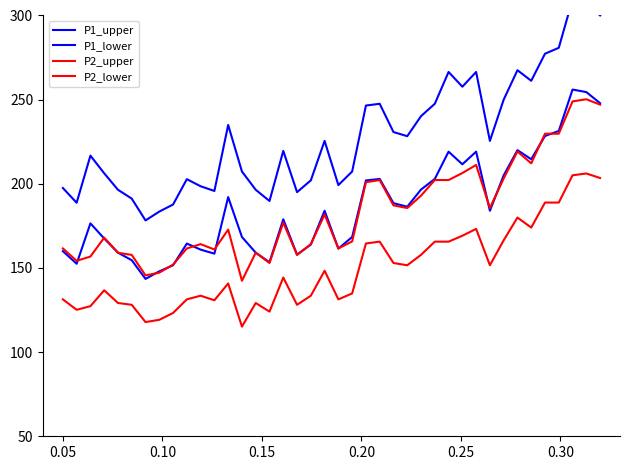

Reading left to right, list all the values displayed in this chart.

P1_upper: 197.5	188.8	216.8	206.2	196.4	191.2	178.2	183.5	187.7	202.8	198.6	195.8	235.0	207.3	196.4	189.8	219.5	195.0	202.0	225.5	199.2	207.3	246.5	247.5	230.8	228.3	240.2	247.5	266.4	257.7	266.4	225.5	250.0	267.5	261.2	277.3	280.8	309.5	307.8	300.1
P1_lower: 160.0	152.5	176.5	167.5	159.1	154.6	143.5	148.0	151.6	164.5	160.9	158.5	192.1	168.4	159.1	153.4	178.9	157.9	163.9	184.0	161.5	168.4	202.0	202.9	188.5	186.4	196.6	202.9	219.1	211.6	219.1	184.0	205.0	220.0	214.6	228.4	231.4	256.0	254.5	247.9
P2_upper: 161.6	154.2	156.8	168.0	159.0	157.8	145.6	147.2	152.0	161.6	164.2	161.0	172.8	142.4	159.0	153.0	177.0	157.8	164.2	181.8	161.6	165.8	201.0	202.2	187.2	185.6	193.0	202.2	202.2	206.4	211.2	185.6	203.2	219.2	212.2	229.8	229.8	249.0	250.2	247.0
P2_lower: 131.3	125.1	127.3	136.8	129.2	128.1	117.8	119.2	123.2	131.3	133.5	130.8	140.8	115.2	129.2	124.1	144.3	128.1	133.5	148.4	131.3	134.9	164.6	165.6	152.9	151.6	157.8	165.6	165.6	169.2	173.2	151.6	166.4	179.9	174.0	188.9	188.9	205.1	206.1	203.4